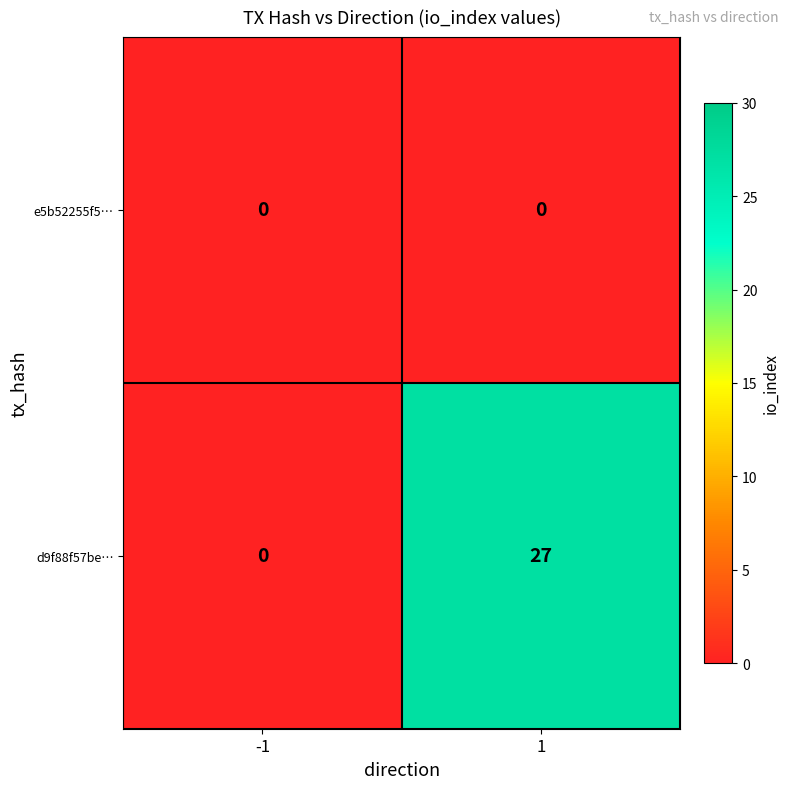

How many categories are shown in the chart?

2